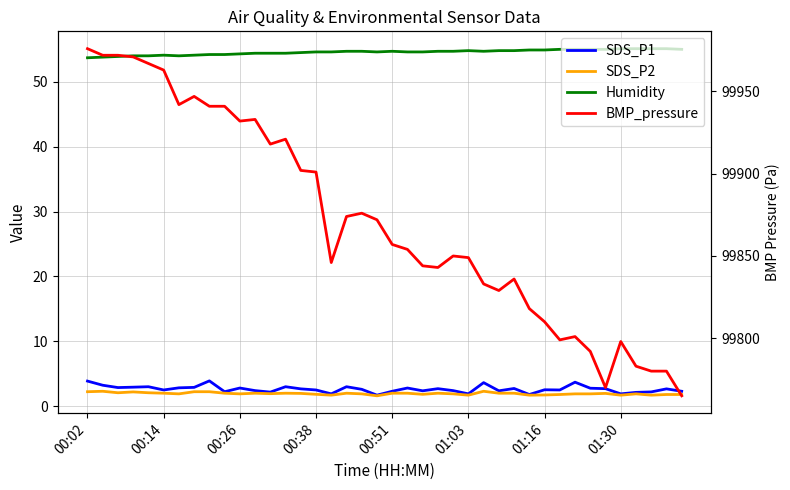

Where does the SDS_P1 series first go above 2?

00:02